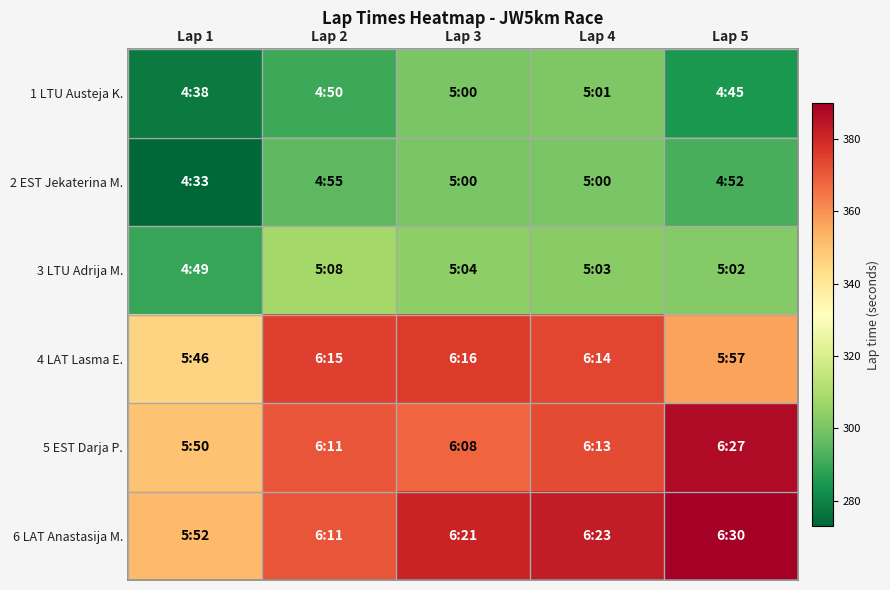

Reading right to left, what are all the values shown in this chart?

1 LTU Austeja K.: Lap 5=285	Lap 4=301	Lap 3=300	Lap 2=290	Lap 1=278
2 EST Jekaterina M.: Lap 5=292	Lap 4=300	Lap 3=300	Lap 2=295	Lap 1=273
3 LTU Adrija M.: Lap 5=302	Lap 4=303	Lap 3=304	Lap 2=308	Lap 1=289
4 LAT Lasma E.: Lap 5=357	Lap 4=374	Lap 3=376	Lap 2=375	Lap 1=346
5 EST Darja P.: Lap 5=387	Lap 4=373	Lap 3=368	Lap 2=371	Lap 1=350
6 LAT Anastasija M.: Lap 5=390	Lap 4=383	Lap 3=381	Lap 2=371	Lap 1=352